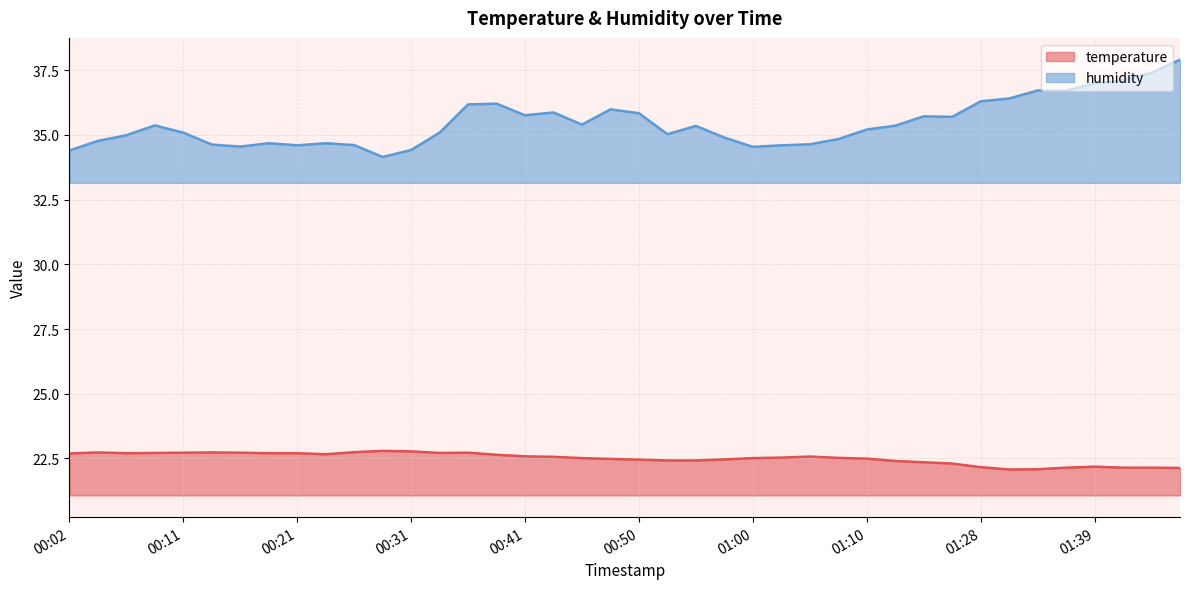

Where is the first local minimum for humidity?

00:16